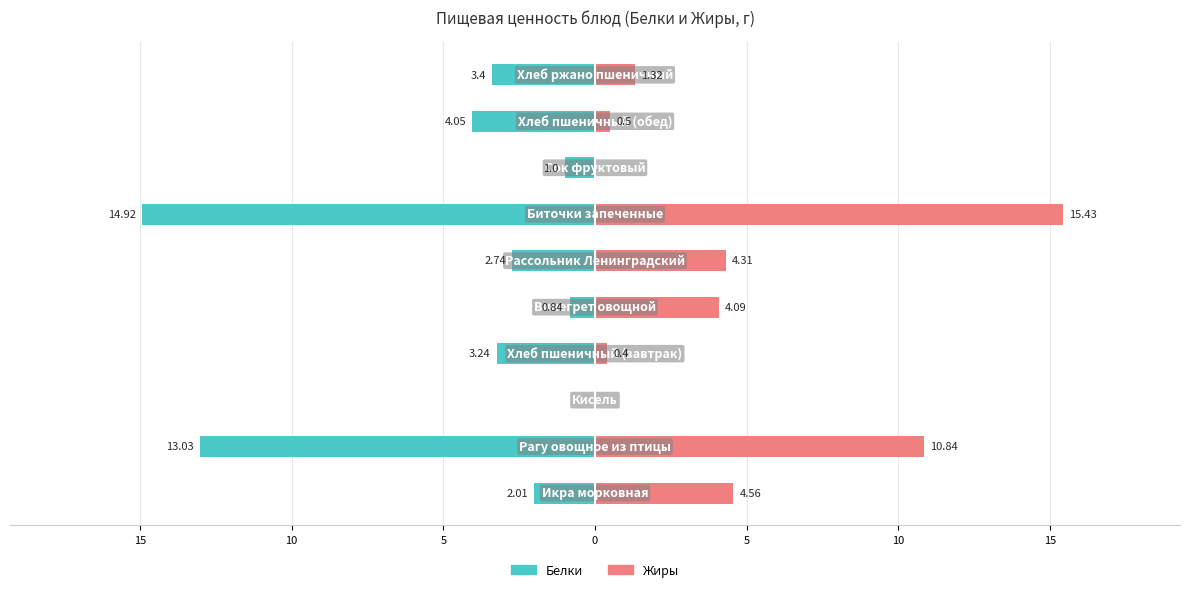

True or false: Жиры has a value of 2.2 at 9.

False